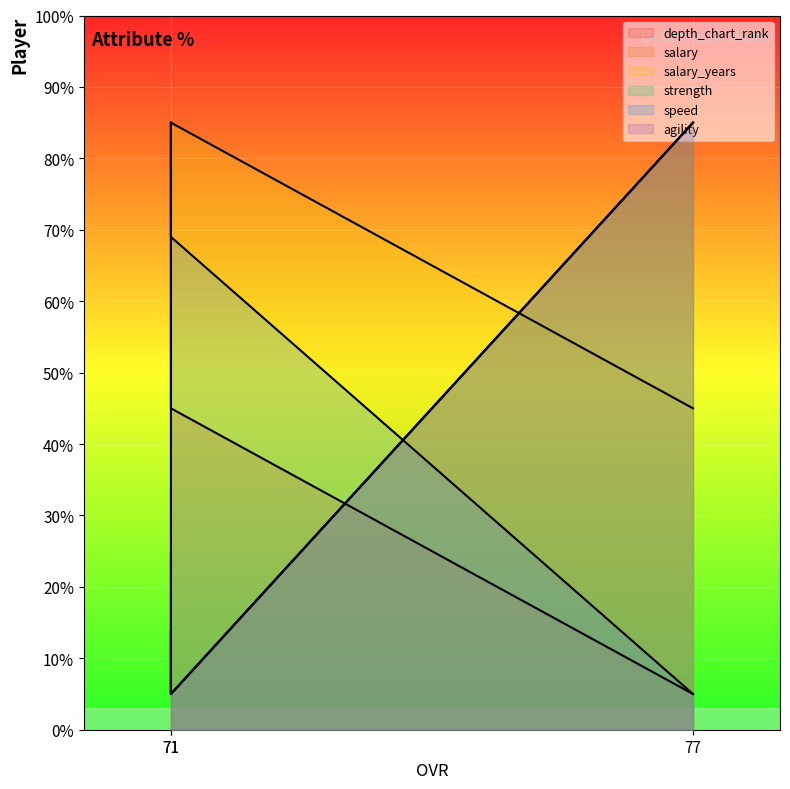

Where does the depth_chart_rank series first go above 44?

71